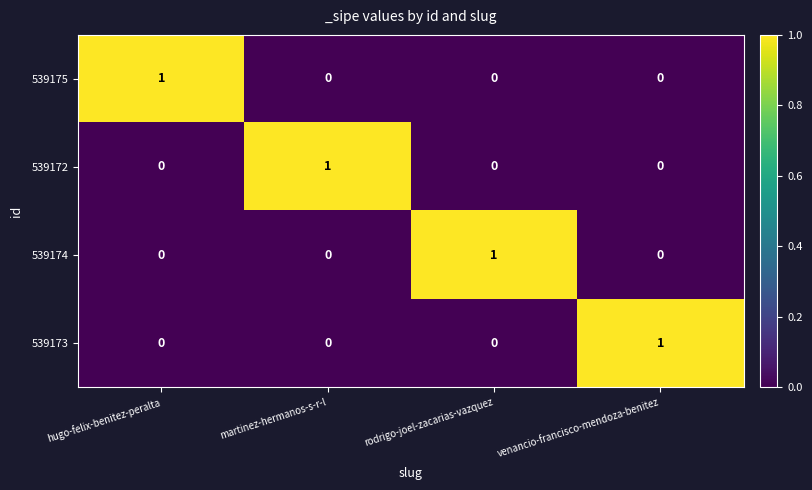

The 539175 series shows 2 at hugo-felix-benitez-peralta. True or false?

False